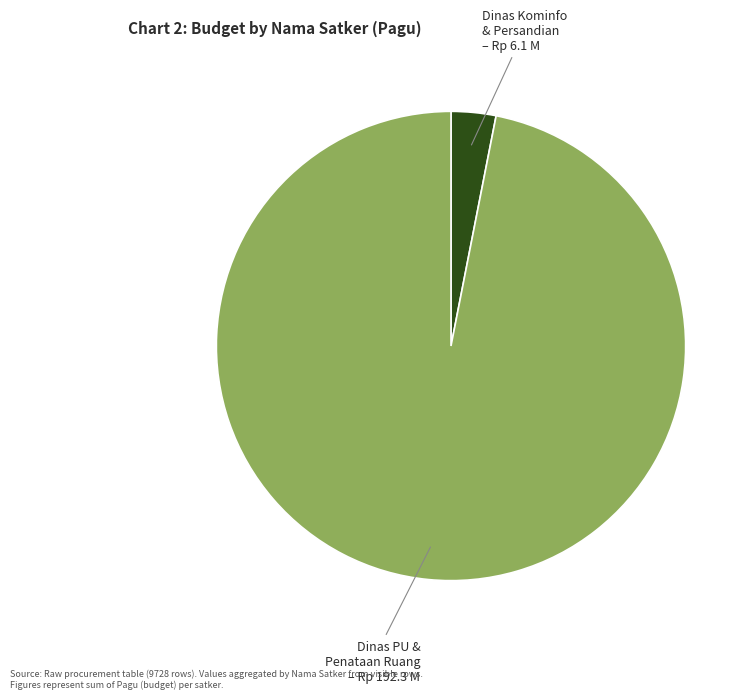

Is there a majority slice in this chart?

Yes